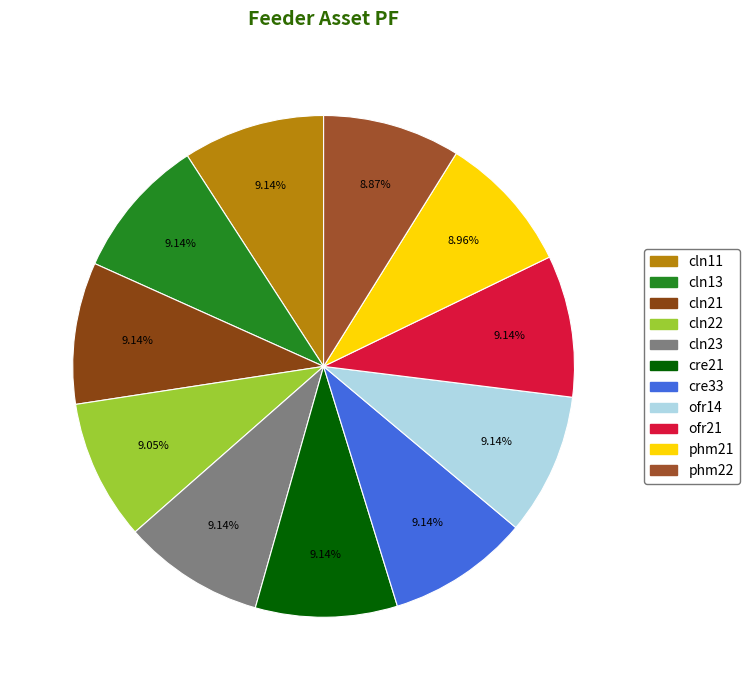

What percentage is the phm21 slice, to the nearest percent?

9%